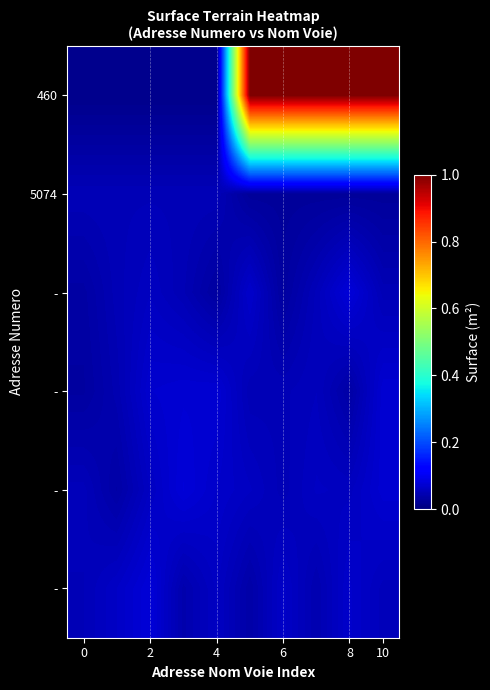

Which has a higher value, 9 or 8?

9